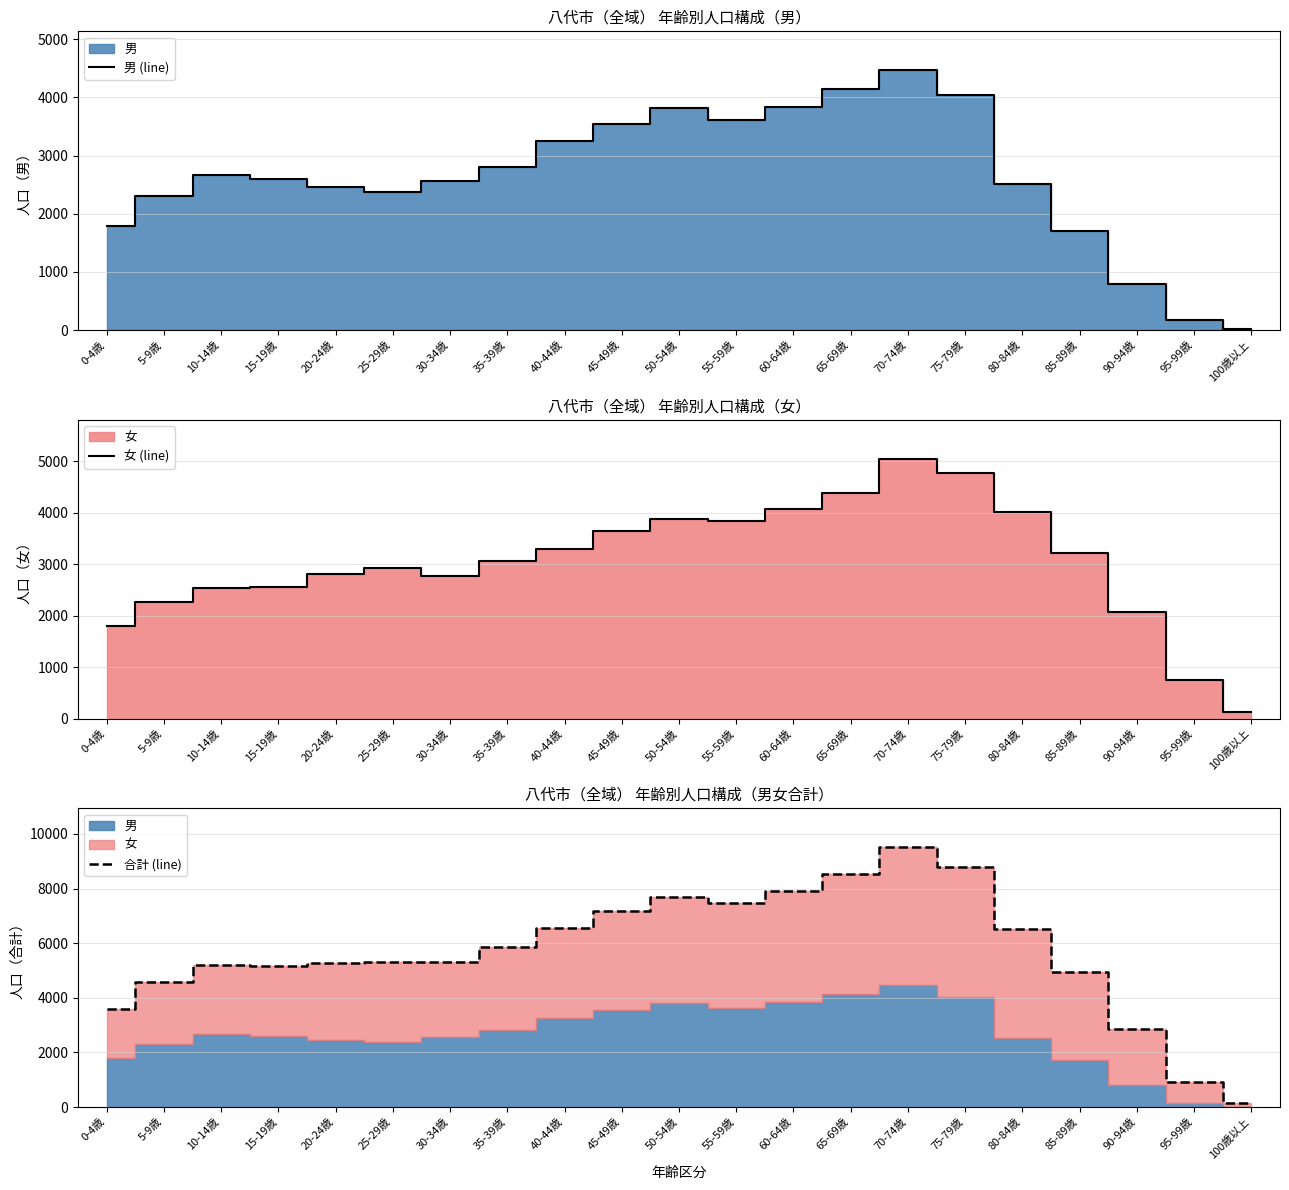

How many interior local peaks does the 女 (line) series have?

3